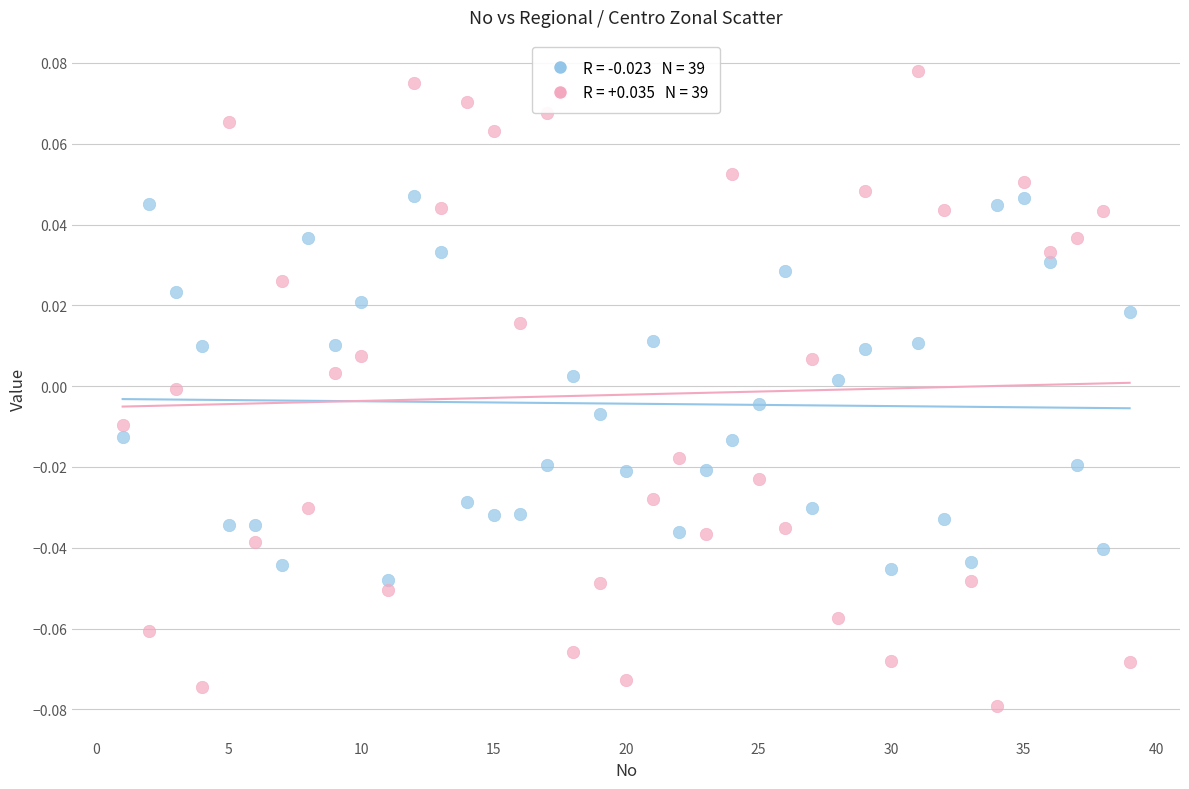

Across all data points, what is the range of X values (max minus min)?

38.0